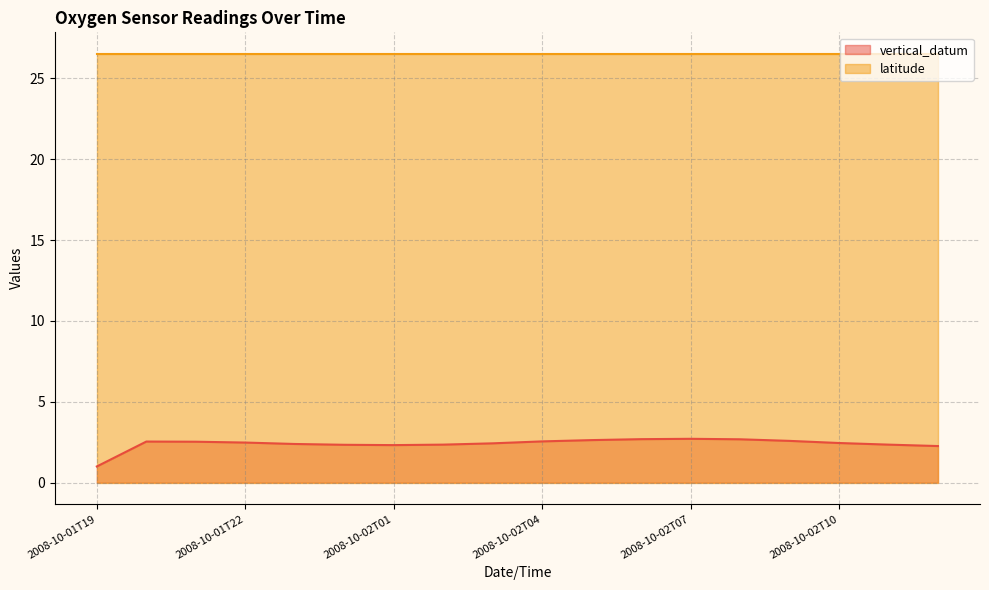

Reading left to right, list all the values displayed in this chart.

2008-10-01T19=1.0	2008-10-01T20=2.5	2008-10-01T21=2.5	2008-10-01T22=2.5	2008-10-01T23=2.4	2008-10-02T00=2.3	2008-10-02T01=2.3	2008-10-02T02=2.4	2008-10-02T03=2.4	2008-10-02T04=2.5	2008-10-02T05=2.6	2008-10-02T06=2.7	2008-10-02T07=2.7	2008-10-02T08=2.7	2008-10-02T09=2.6	2008-10-02T10=2.5	2008-10-02T11=2.4	2008-10-02T12=2.3